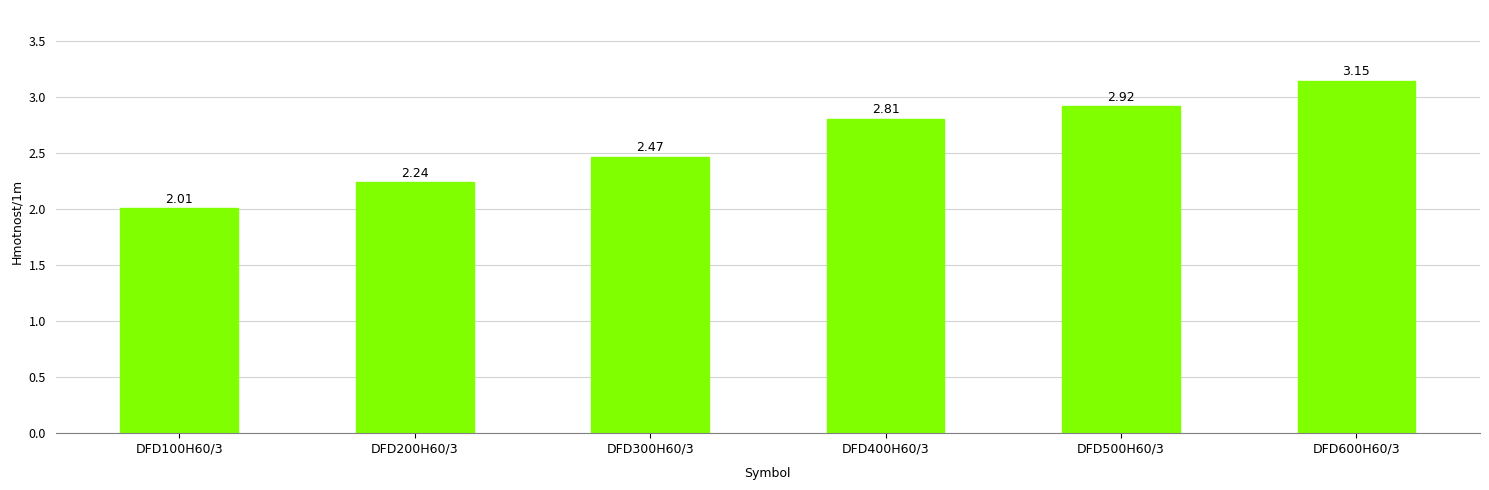

What is the ratio of the value at DFD400H60/3 to the value at DFD500H60/3?

1.0